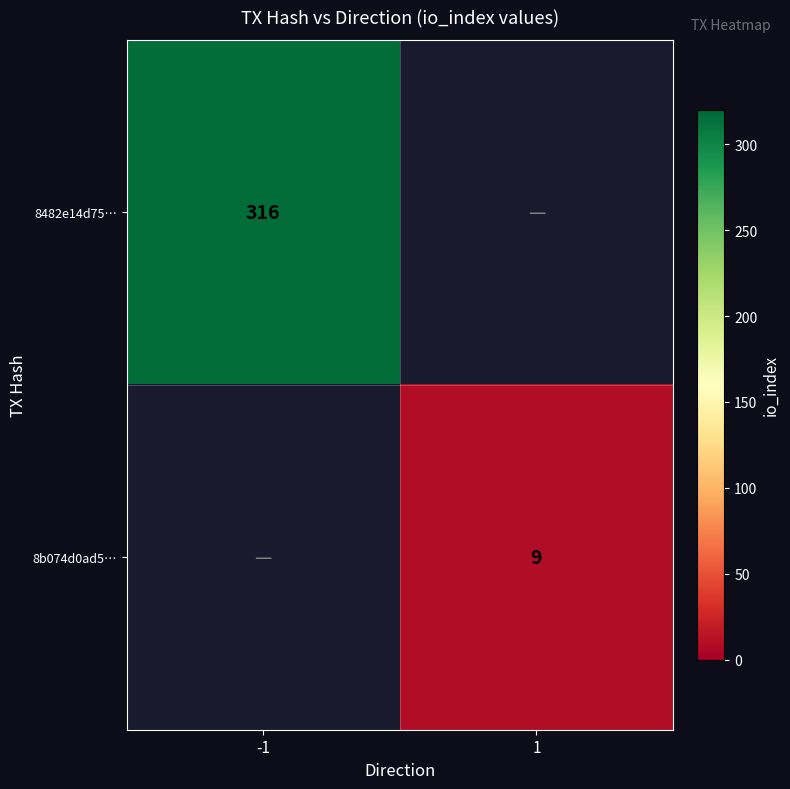

Is it true that 8b074d0ad5… equals 9 at 1?

True